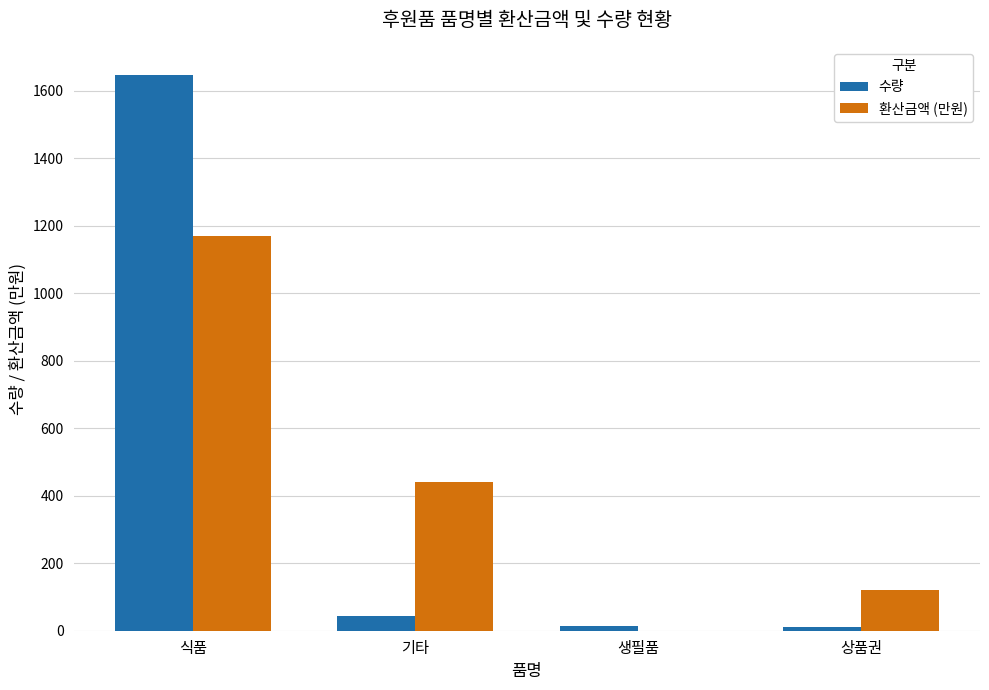

At which label does 환산금액 (만원) reach its peak?

식품